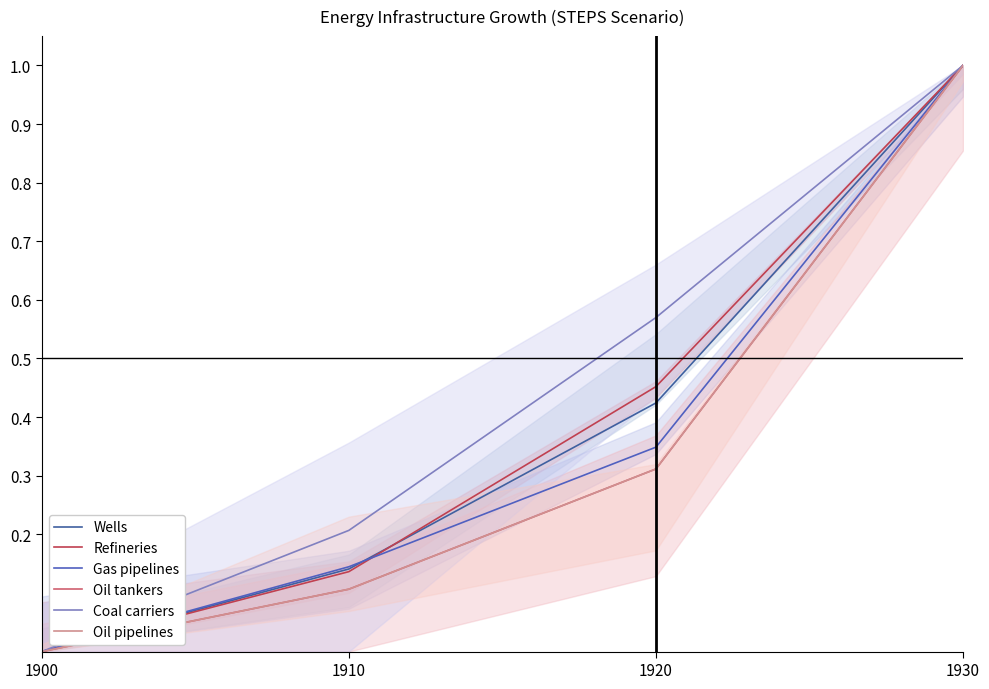

Rank the series by their maximum value, from lowest to highest.

Wells, Refineries, Gas pipelines, Oil tankers, Coal carriers, Oil pipelines